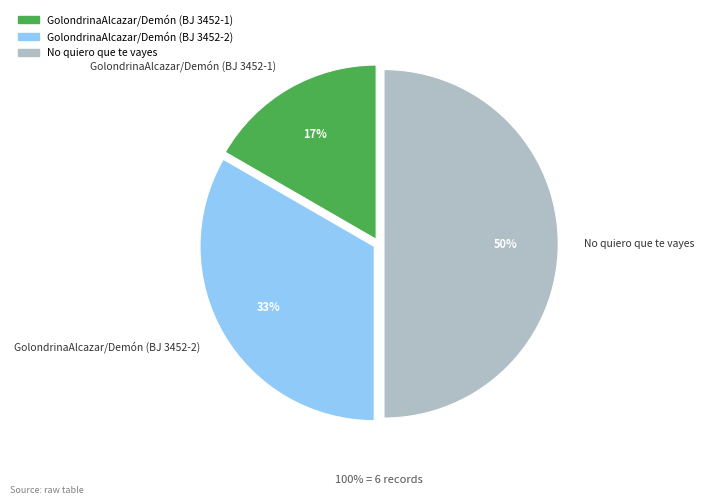

Combined, do No quiero que te vayes and GolondrinaAlcazar/Demón (BJ 3452-1) account for over 50%?

Yes